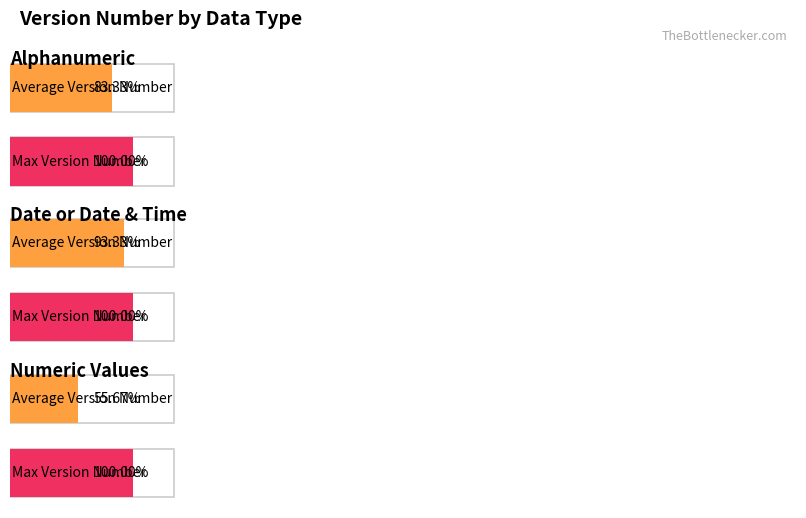

Count the number of data series in this chart.

2